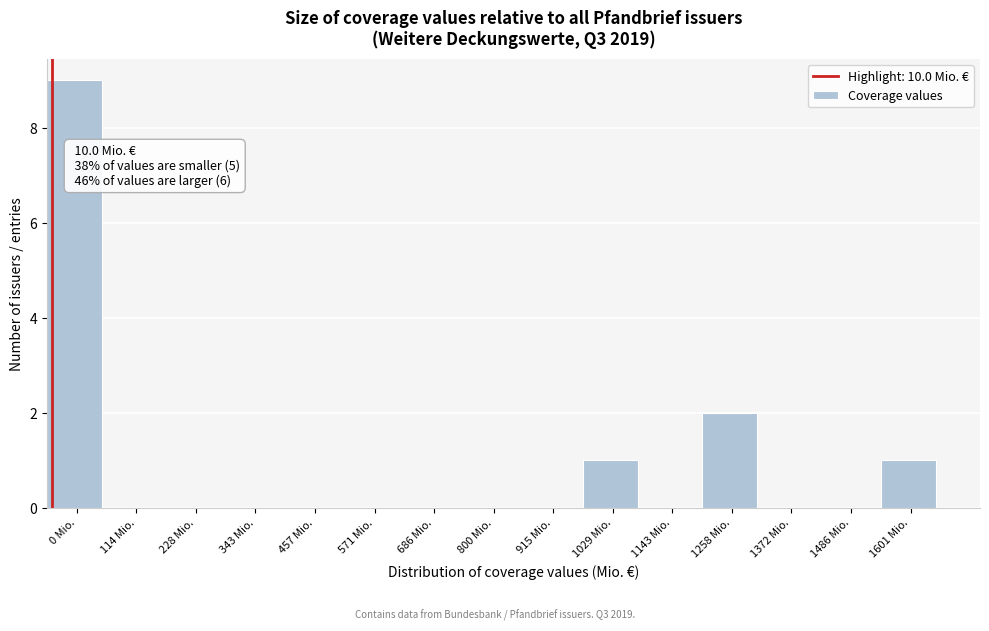

Reading left to right, extract all data points from this chart.

0 Mio.=9	114 Mio.=0	228 Mio.=0	343 Mio.=0	457 Mio.=0	571 Mio.=0	686 Mio.=0	800 Mio.=0	915 Mio.=0	1029 Mio.=1	1143 Mio.=0	1258 Mio.=2	1372 Mio.=0	1486 Mio.=0	1601 Mio.=1